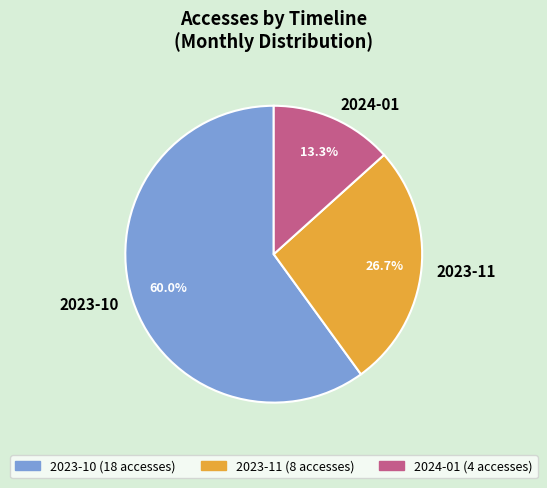

Does 2023-10 represent more than half of the total?

Yes